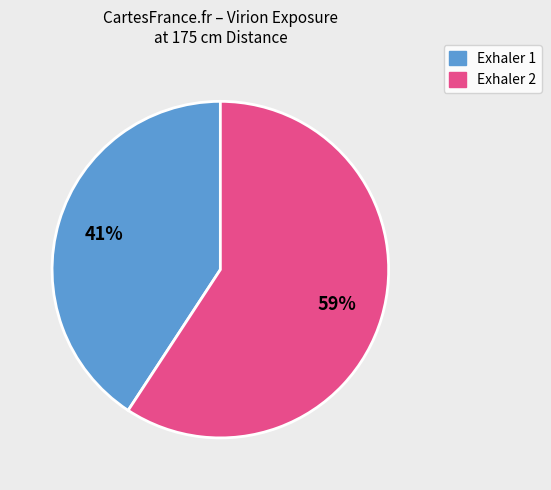

Which category has the biggest portion of the pie?

Exhaler 2